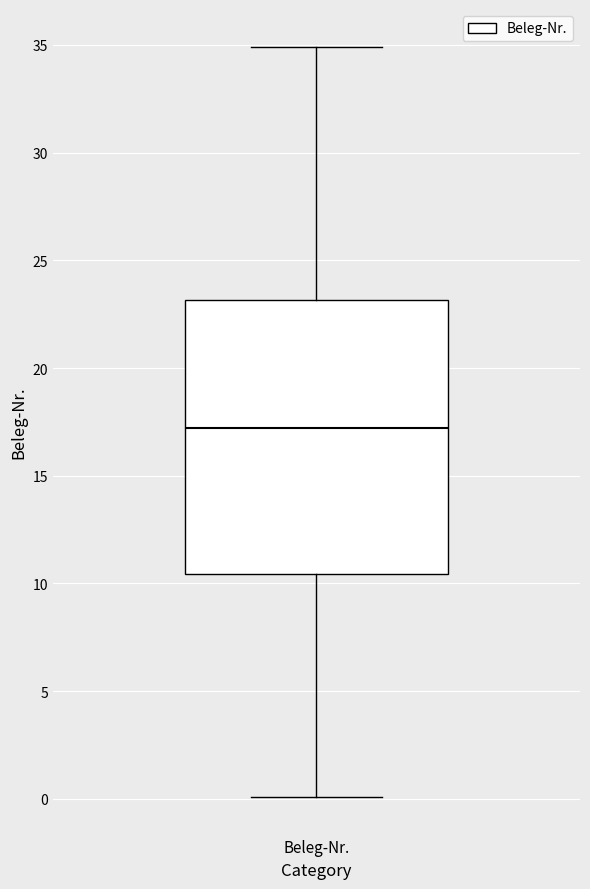

Where does the lower whisker of the box for Beleg-Nr. end on the y-axis? The values are not printed on the chart, so give them approximately, as read against the axis.

0.0